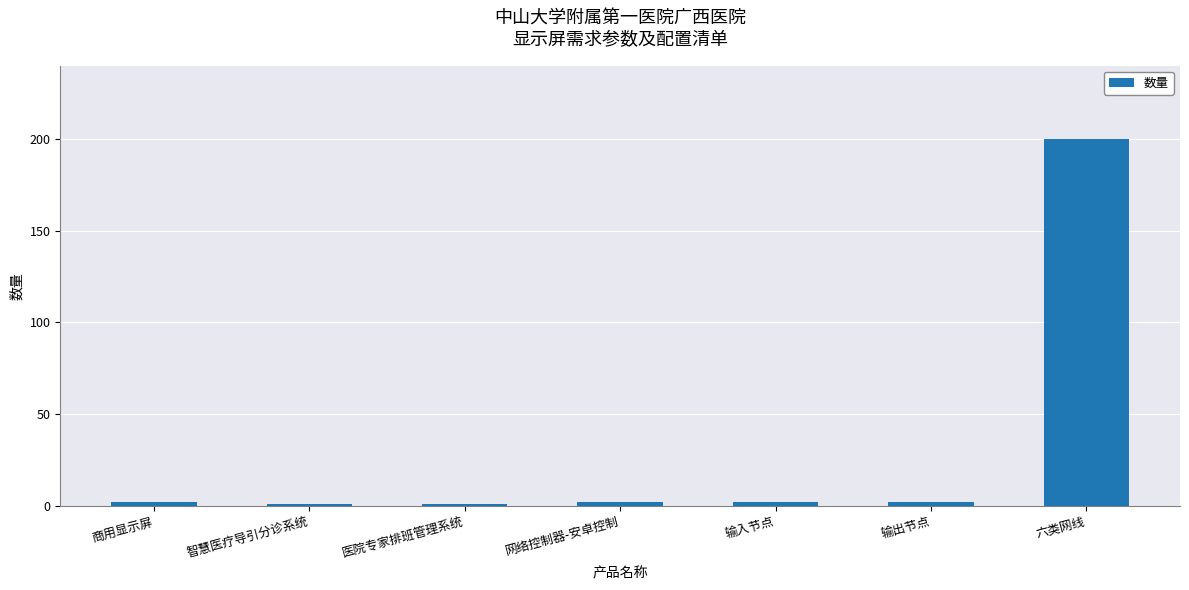

Which label corresponds to the largest value in the chart?

六类网线